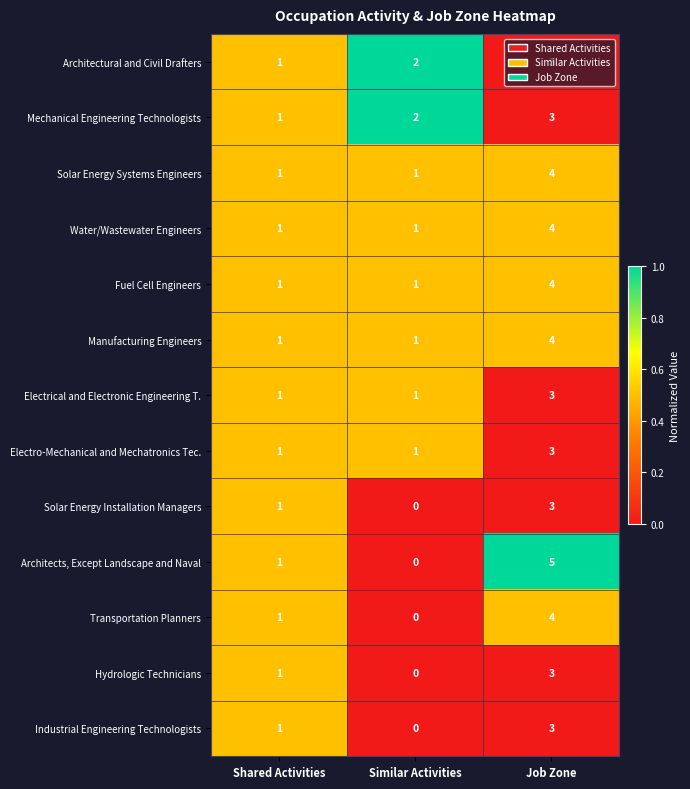

True or false: Industrial Engineering Technologists has a value of 1 at Shared Activities.

True